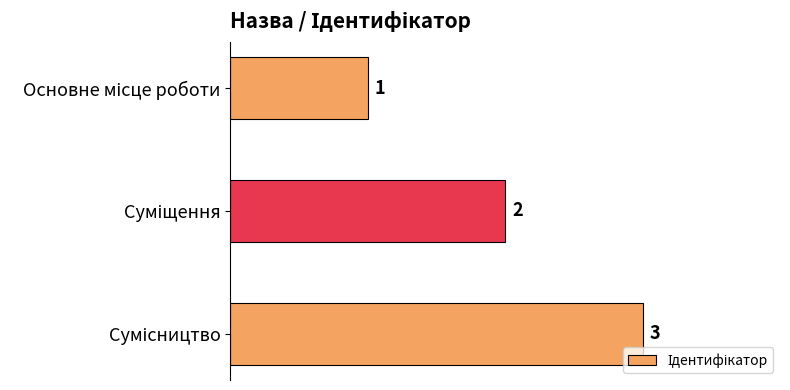

What is the sum of all values?

6